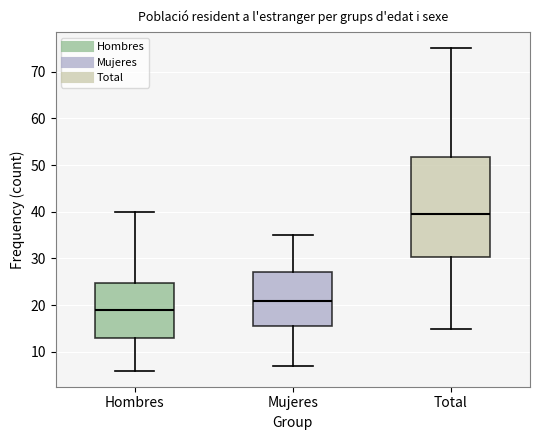

Reading left to right, transcribe this box plot: for each box, give where its median line is, the range the box spans, and where its two whiskers end, as read against the y-axis. The values are not printed on the chart, so give them approximately, as read against the axis.

Hombres: median 19, box 13 to 25, whiskers 6 to 40
Mujeres: median 21, box 16 to 27, whiskers 7 to 35
Total: median 40, box 30 to 52, whiskers 15 to 75